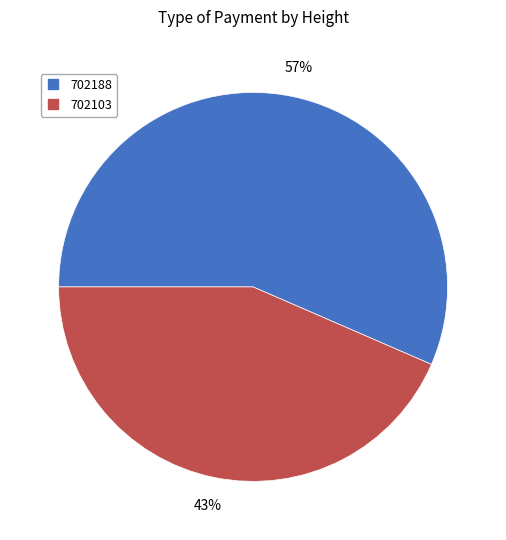

Is the sum of 702103 and 702188 greater than half?

Yes